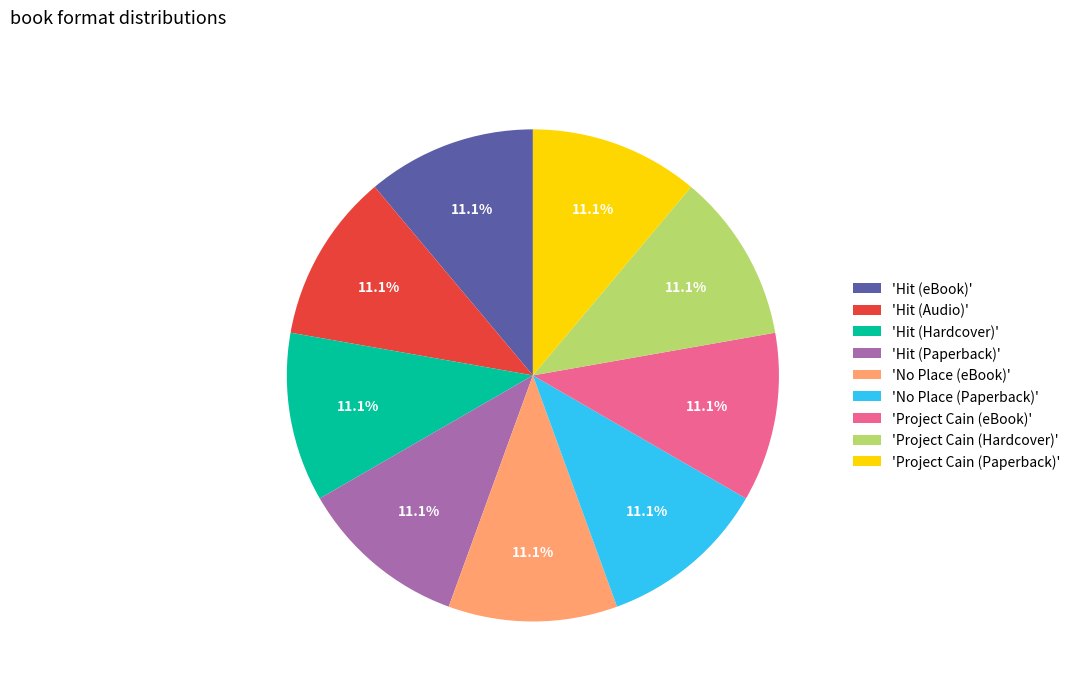

How many slices are in this pie chart?

9